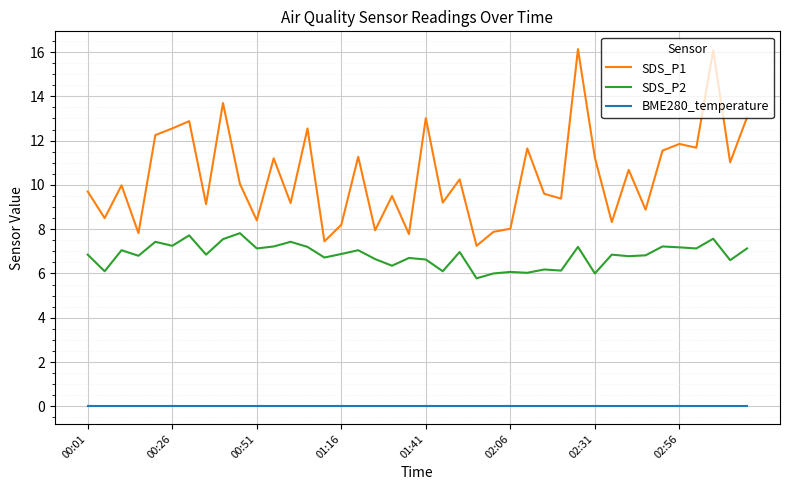

Which series has the largest total across all categories?

SDS_P1